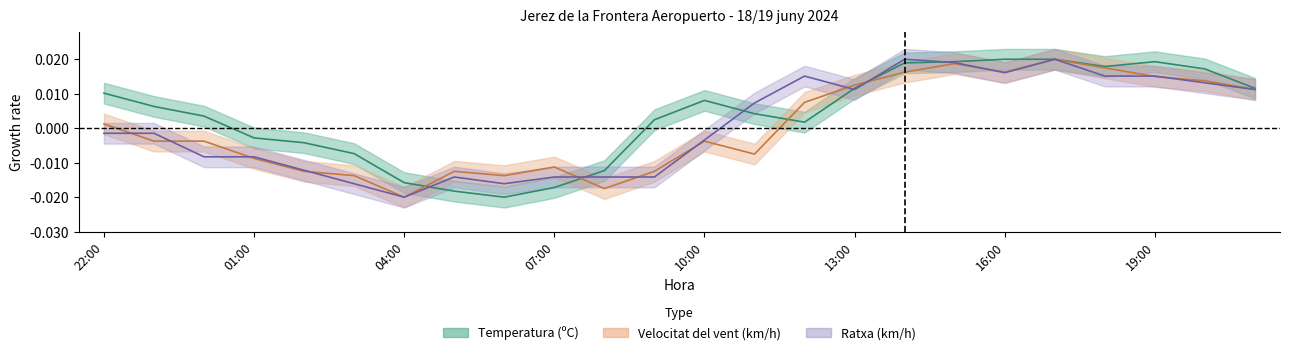

Which series has the largest total across all categories?

Temperatura (ºC)